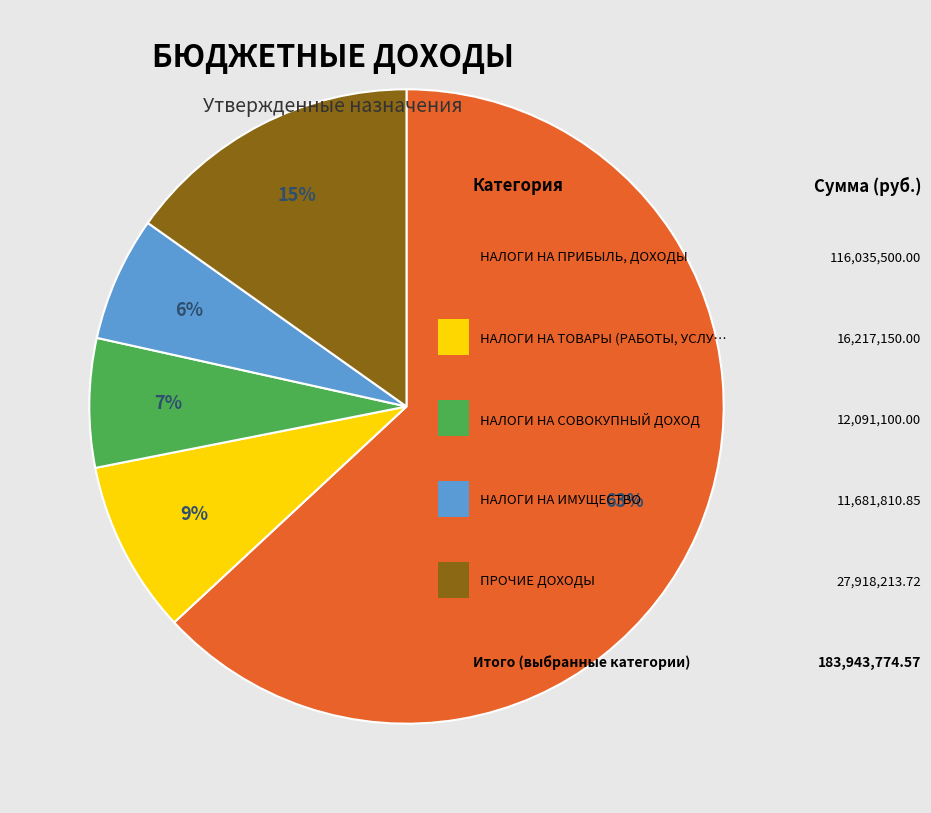

To the nearest percent, what is the difference between the largest and smallest slice percentages?

57%